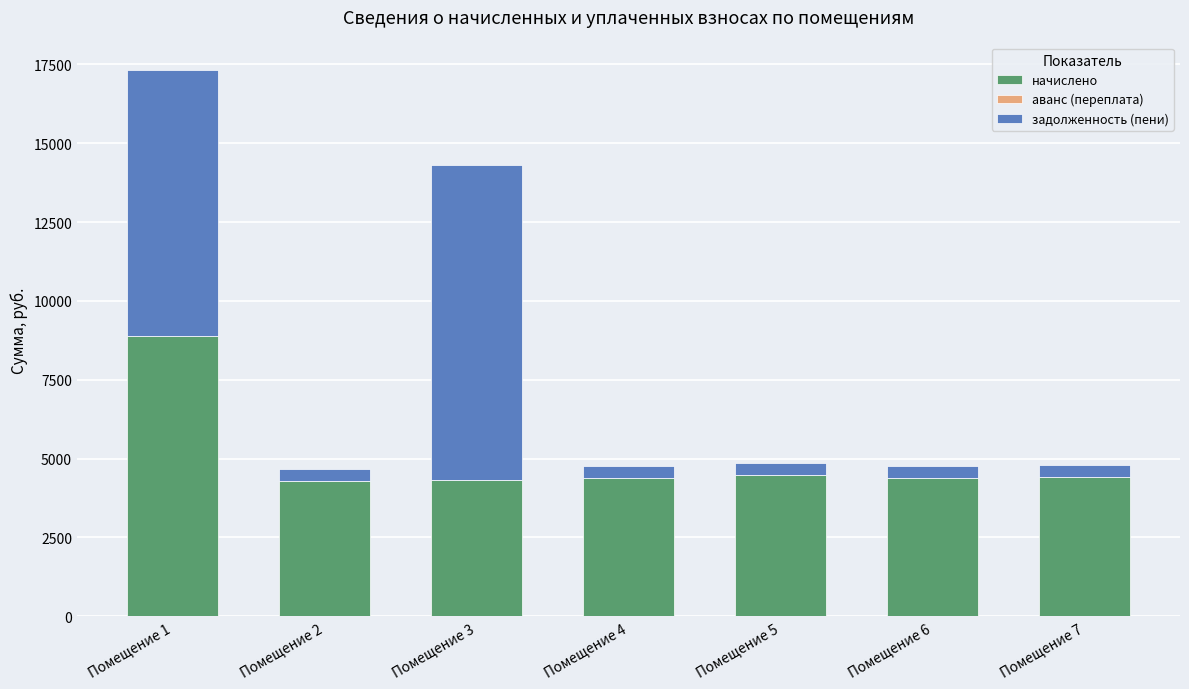

What is the difference between the maximum and minimum values in the начислено series?

4580.2